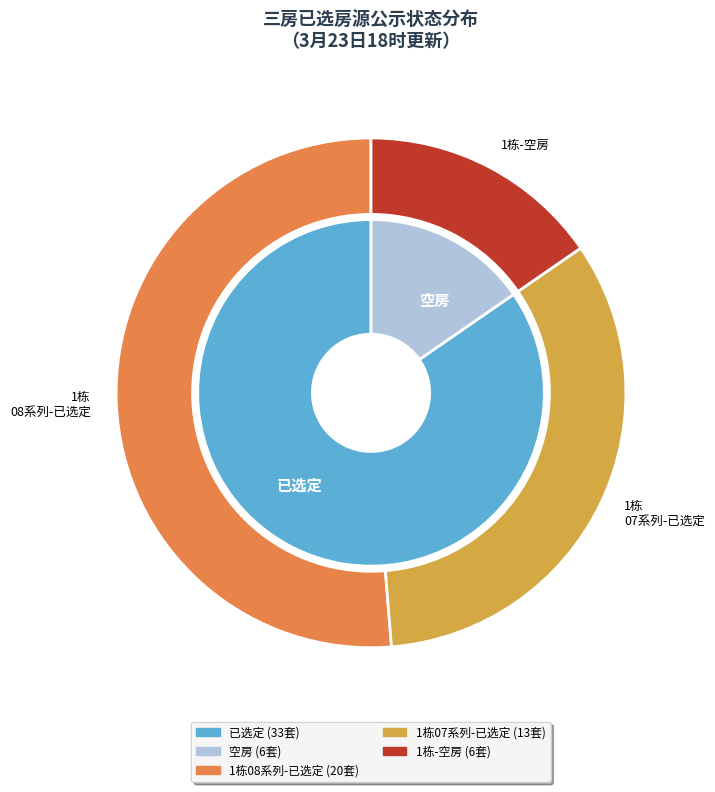

How many slices are in this pie chart?

2